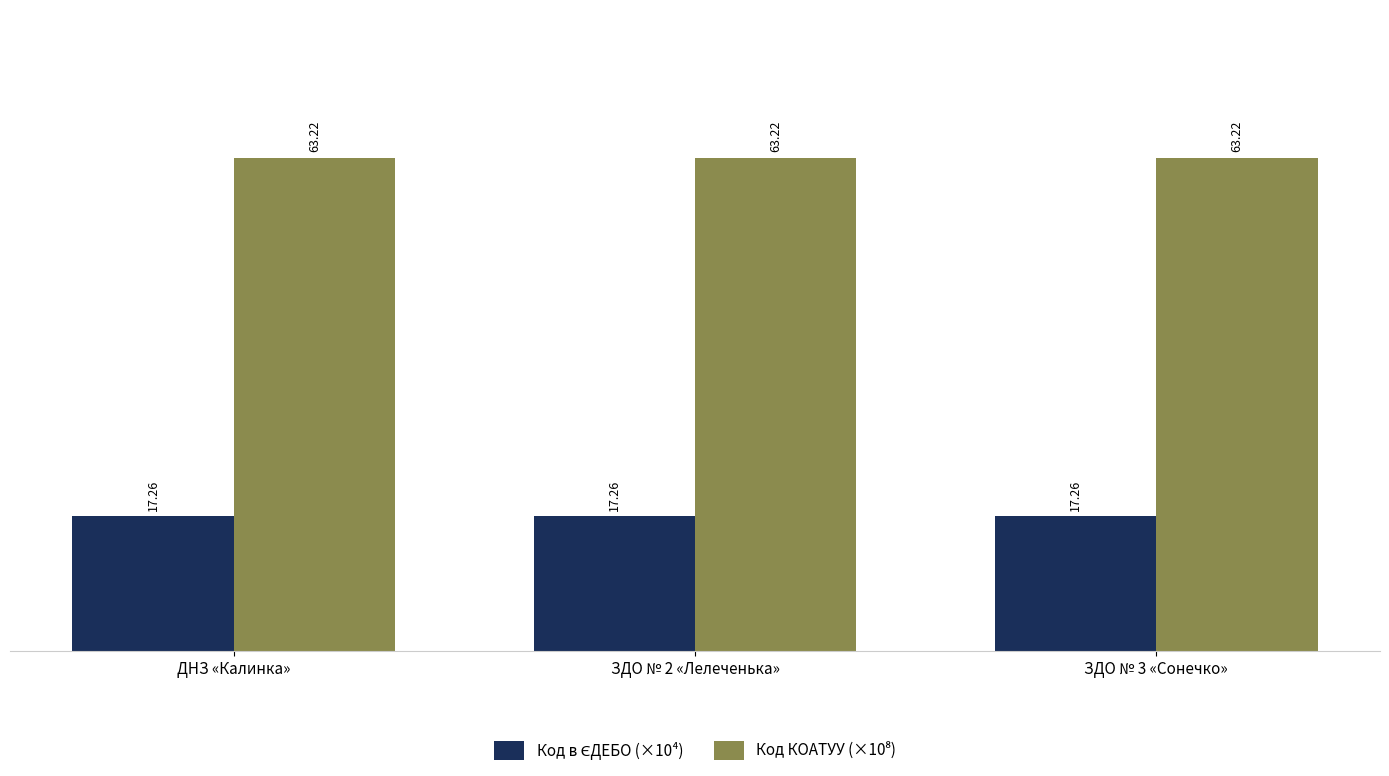

Are the bars horizontal?

No